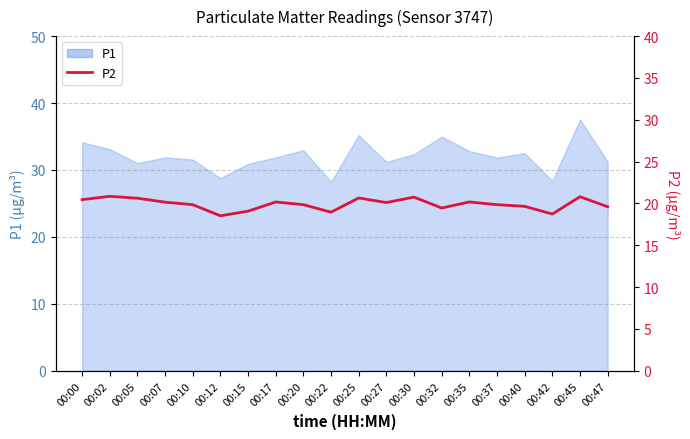

How many lines are shown in the chart?

1